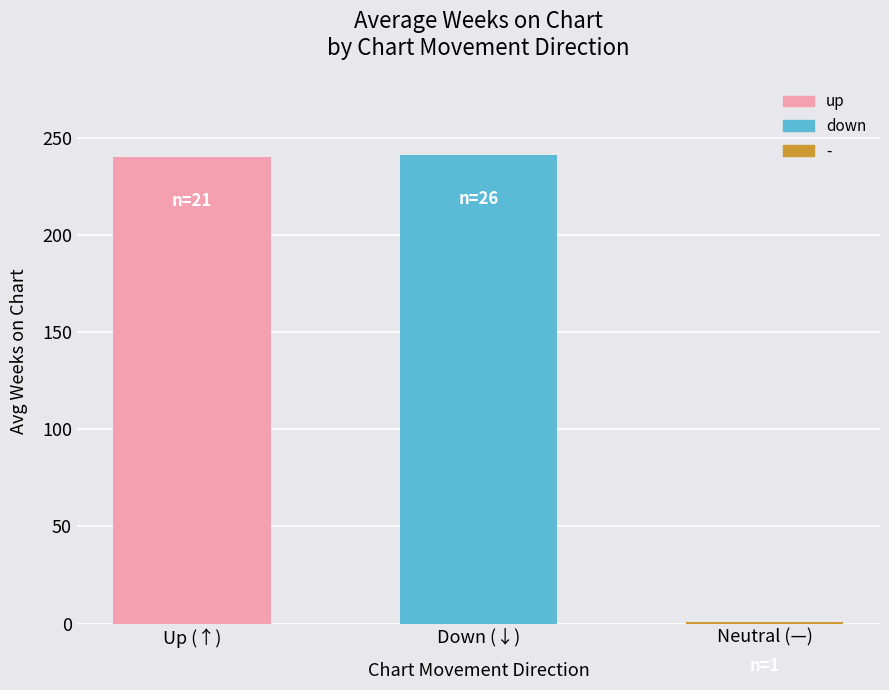

The value at Down (↓) is 350. True or false?

False